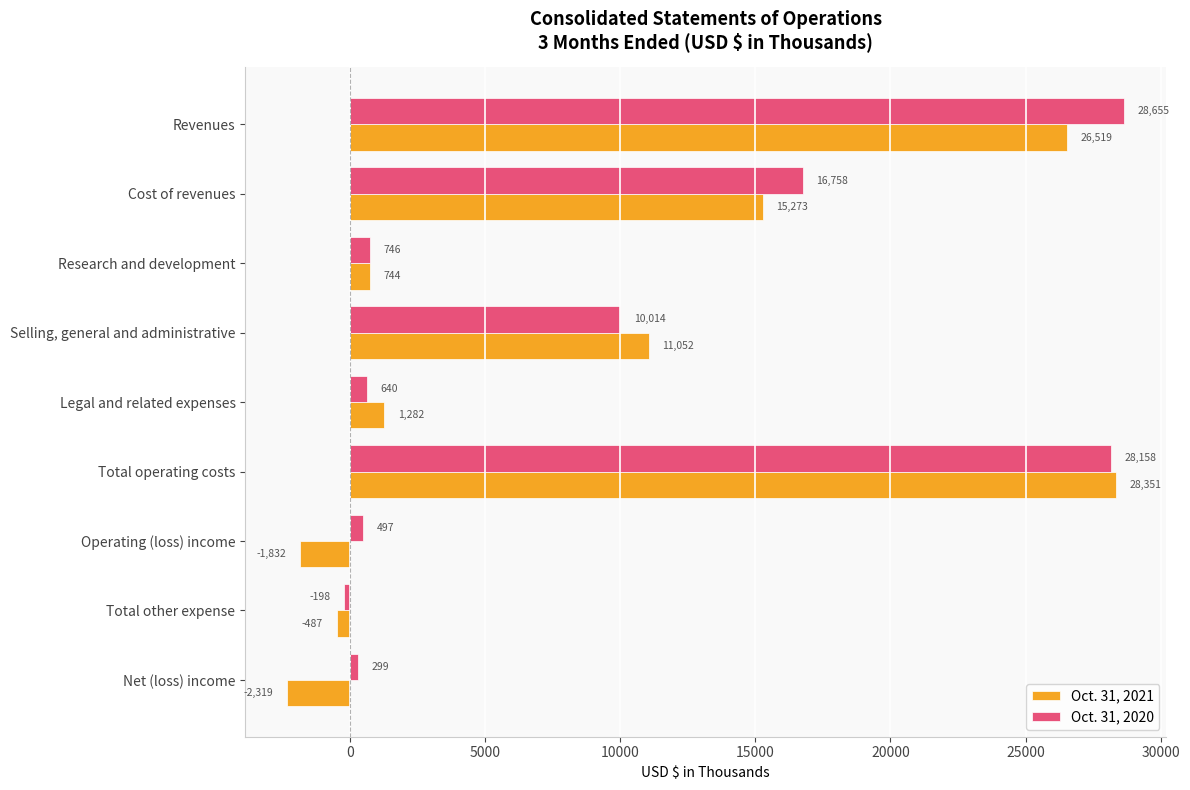

Is the value of Oct. 31, 2020 at Operating (loss) income greater than the value of Oct. 31, 2021 at Net (loss) income?

Yes